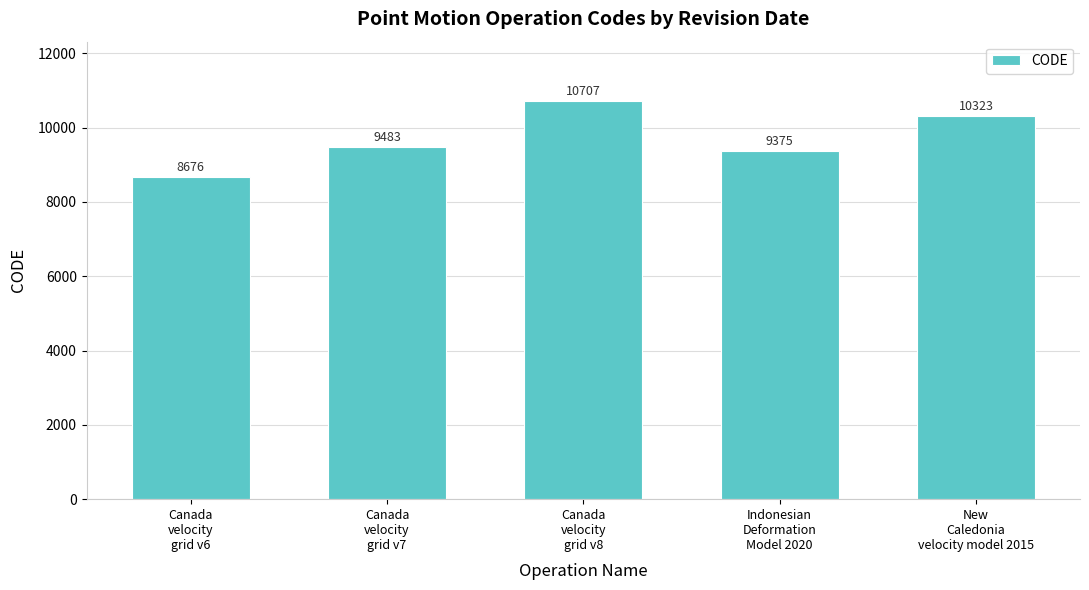

What is the approximate value at Canada
velocity
grid v8, to the nearest 50?

10700